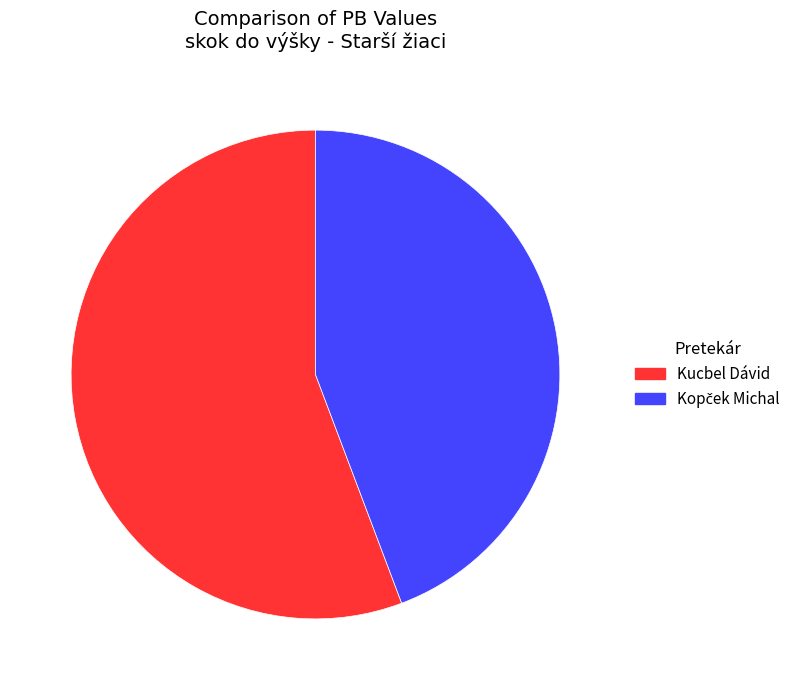

Which slice is the largest?

Kucbel Dávid